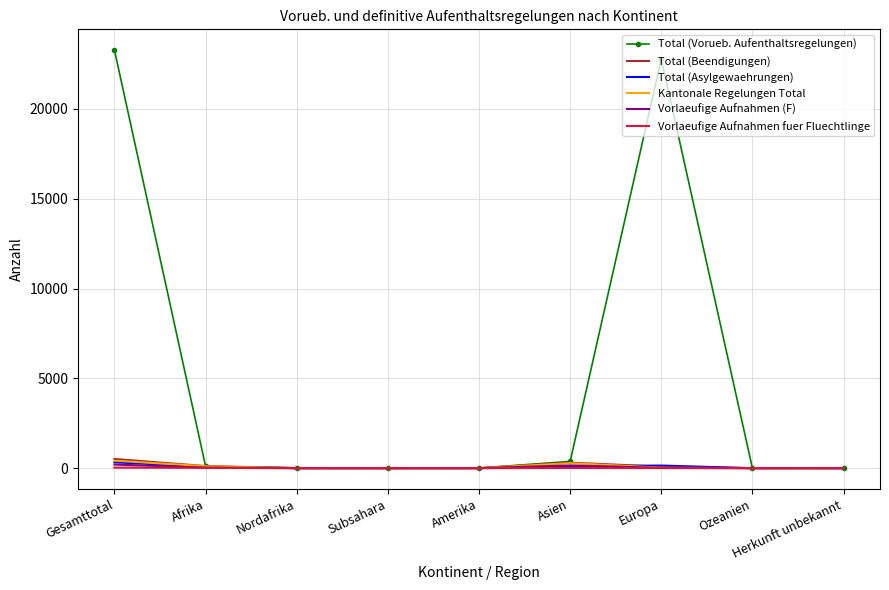

Which series has the largest total across all categories?

Total (Vorueb. Aufenthaltsregelungen)